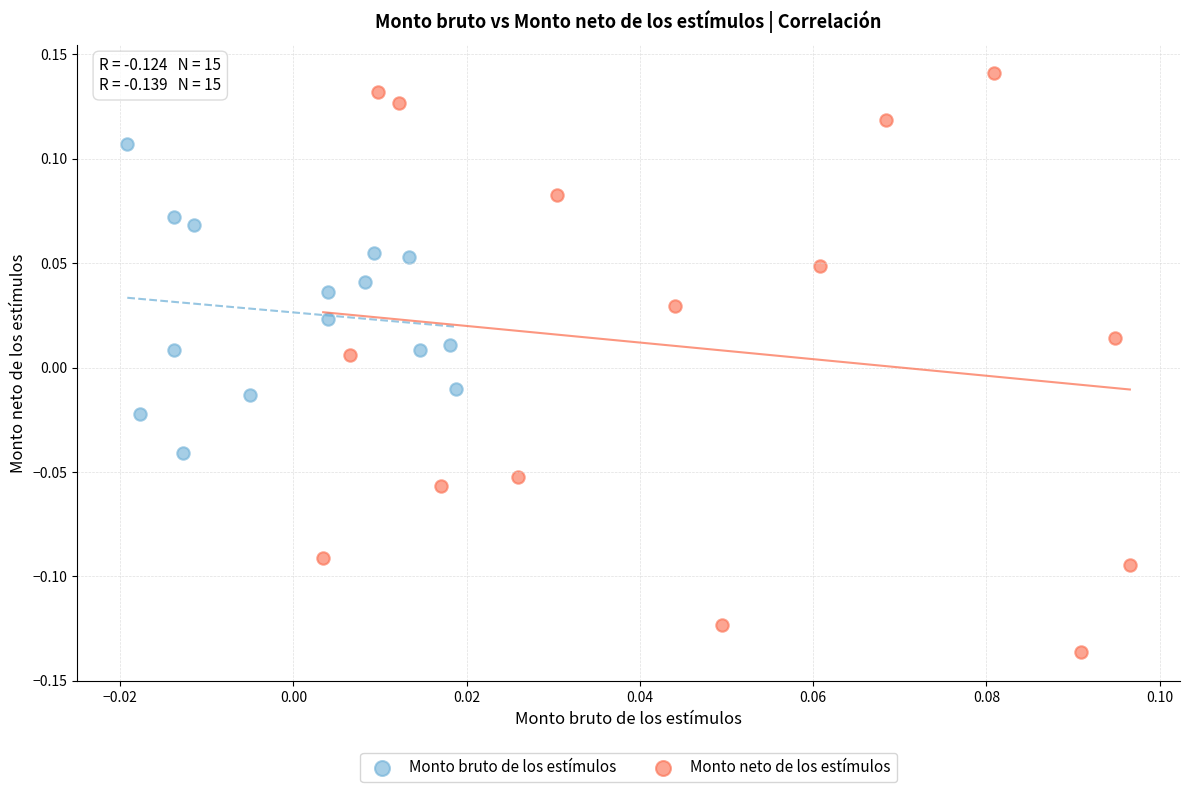

Which series has the widest spread of Y values?

Monto neto de los estímulos